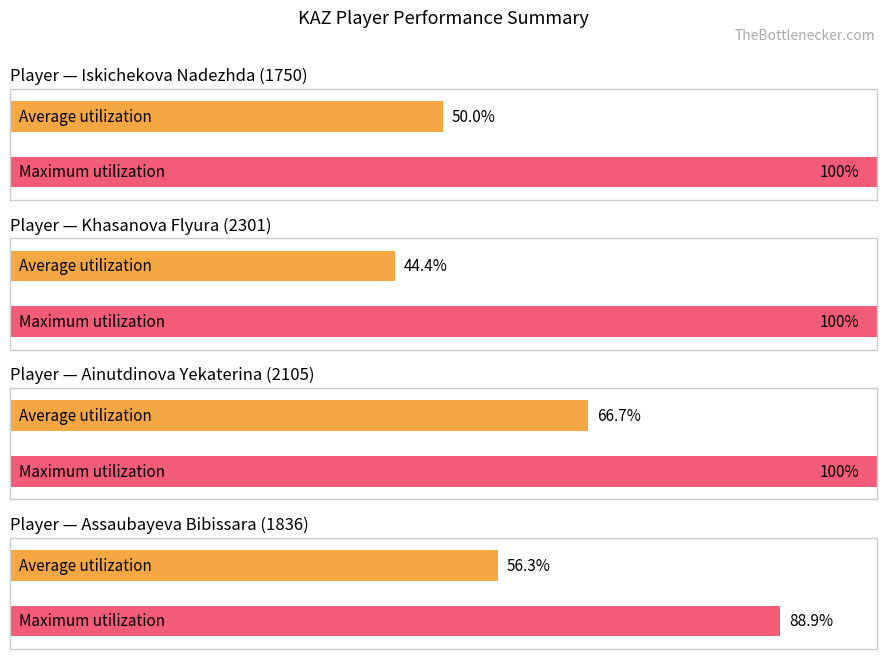

What is the label of the 8th bar from the right?

Ainutdinova Yekaterina